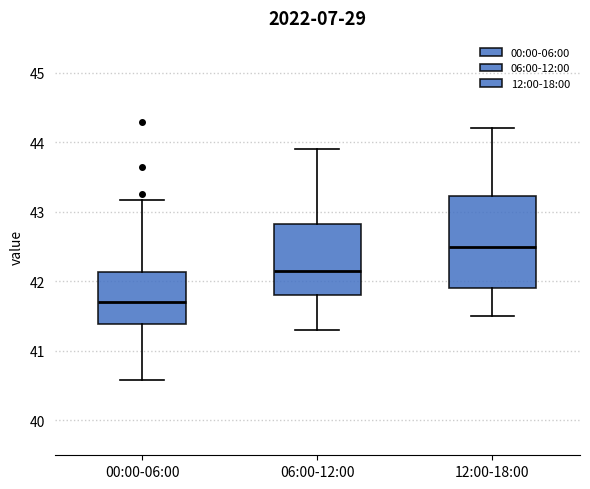

Reading left to right, read every box against the y-axis: the position of its median line, the range the box covers, and the ends of its whiskers. The values are not printed on the chart, so give them approximately, as read against the axis.

00:00-06:00: median 41.7, box 41.4 to 42.1, whiskers 40.6 to 43.2
06:00-12:00: median 42.2, box 41.8 to 42.8, whiskers 41.3 to 43.9
12:00-18:00: median 42.5, box 41.9 to 43.2, whiskers 41.5 to 44.2